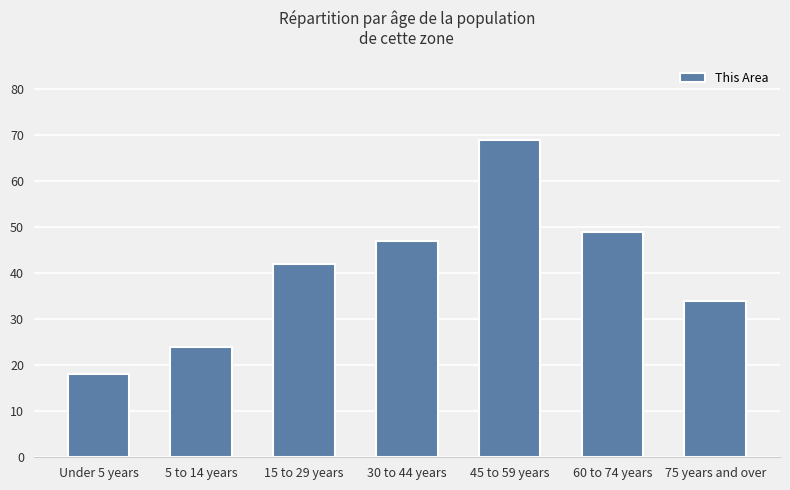

Reading left to right, extract all data points from this chart.

18	24	42	47	69	49	34